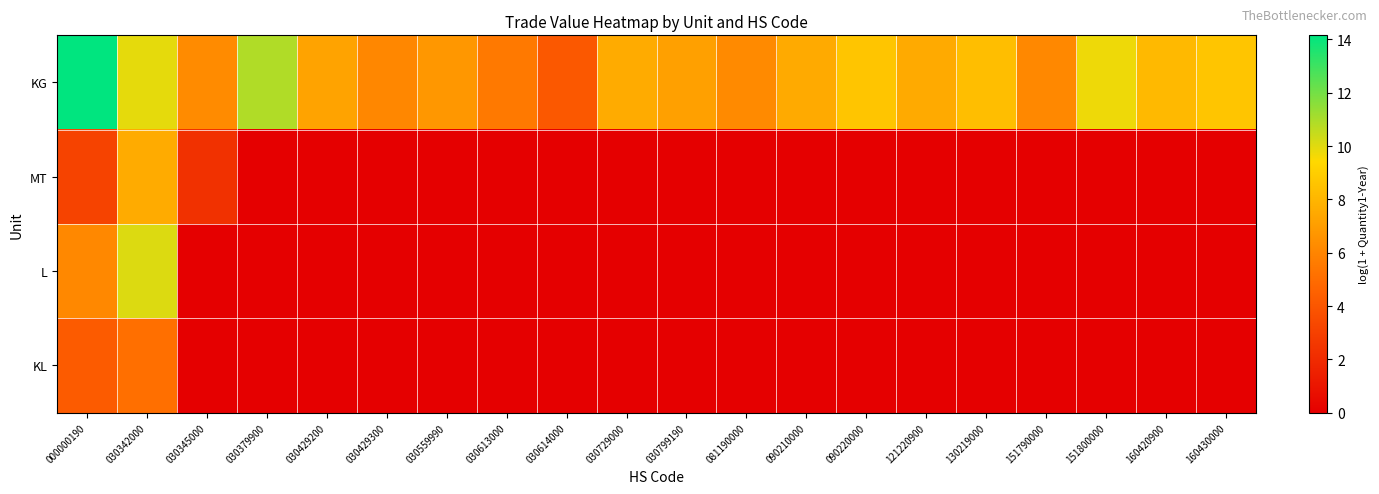

List the series in order of their peak value, lowest first.

KL, MT, L, KG